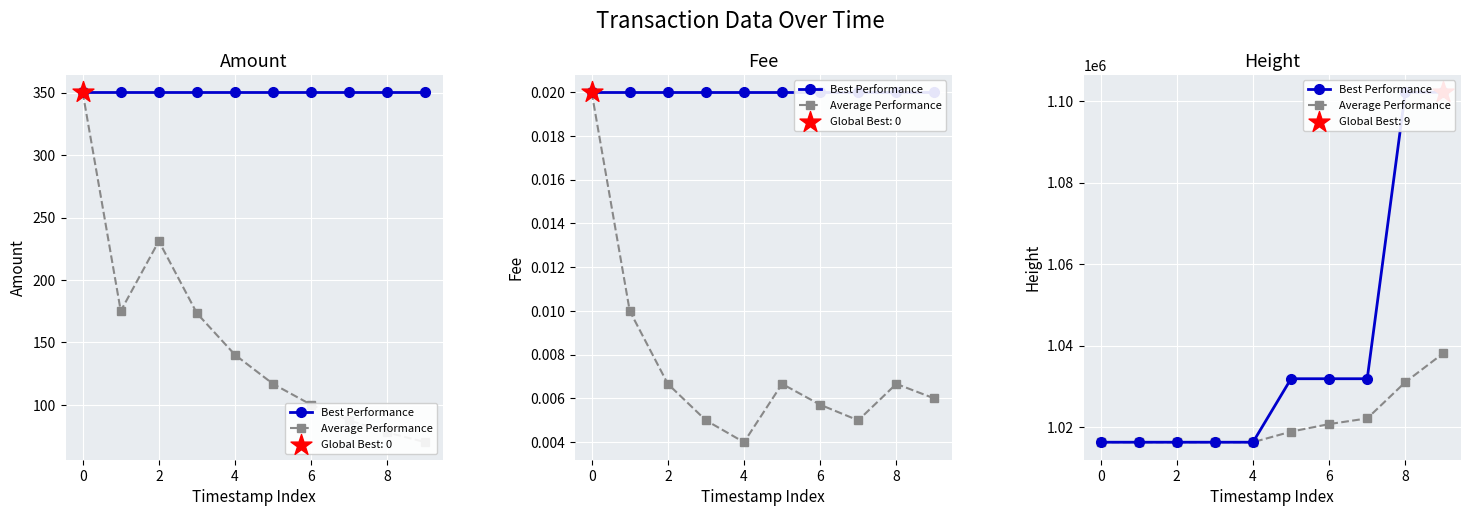

At which category is the sum across all series the highest?

9